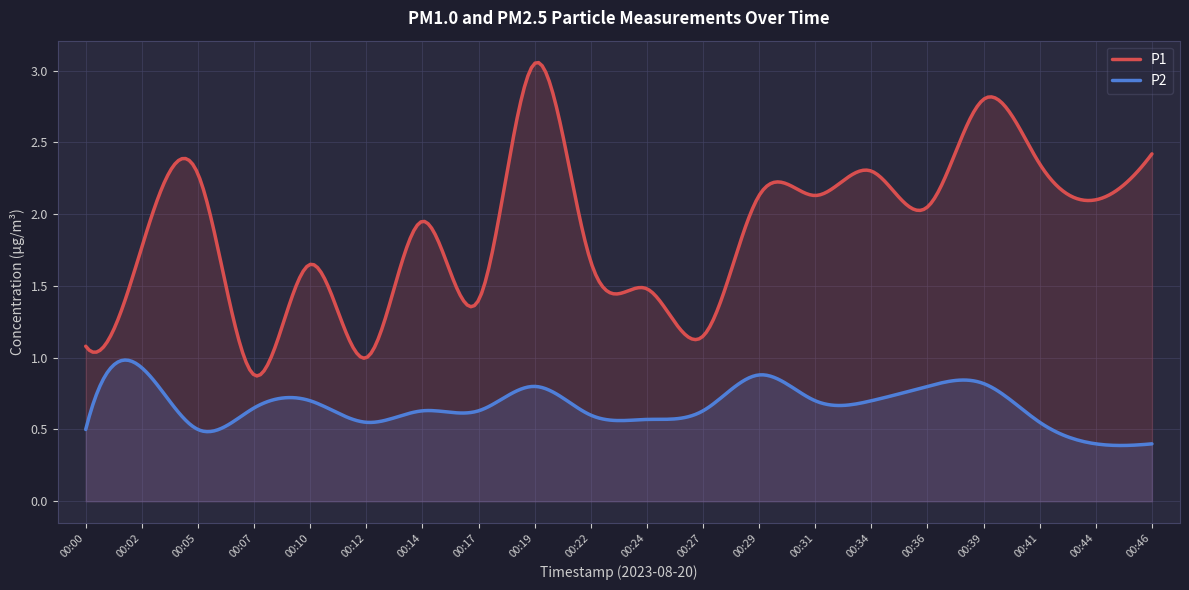

True or false: P1 and P2 intersect in this chart.

False